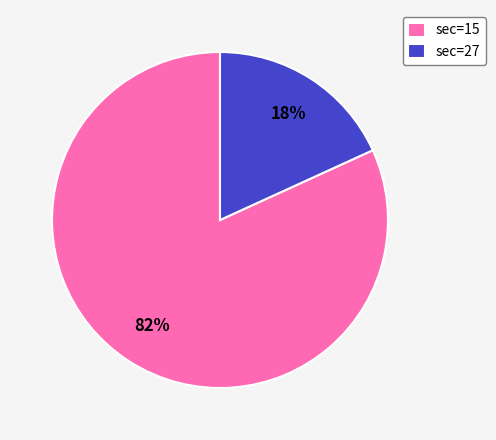

To the nearest percent, what portion does sec=15 represent?

82%